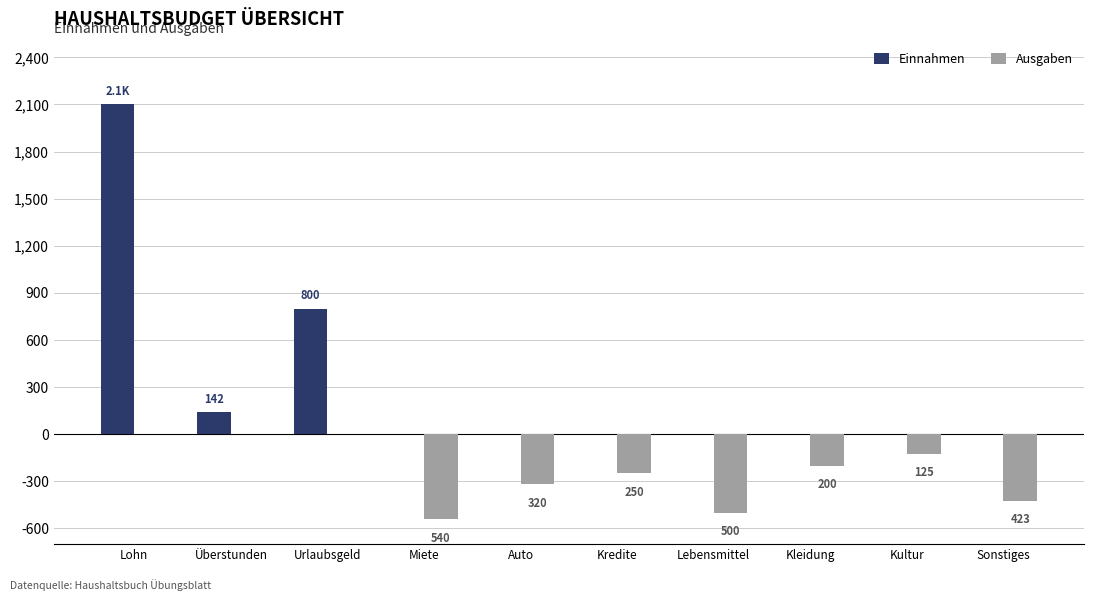

The value of Ausgaben at Kredite is -250. True or false?

True